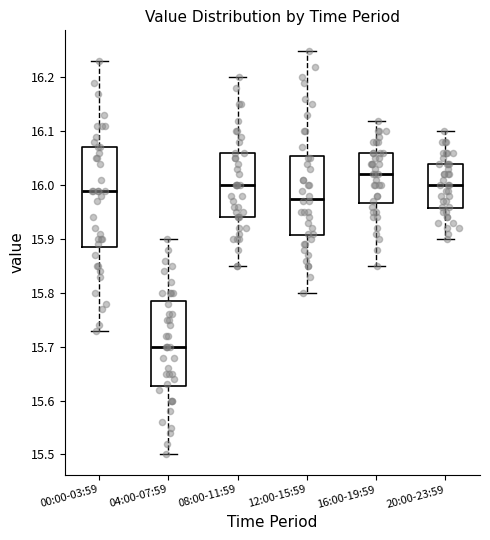

Where is the lower edge of the box for 00:00-03:59 on the y-axis? The values are not printed on the chart, so give them approximately, as read against the axis.

15.89